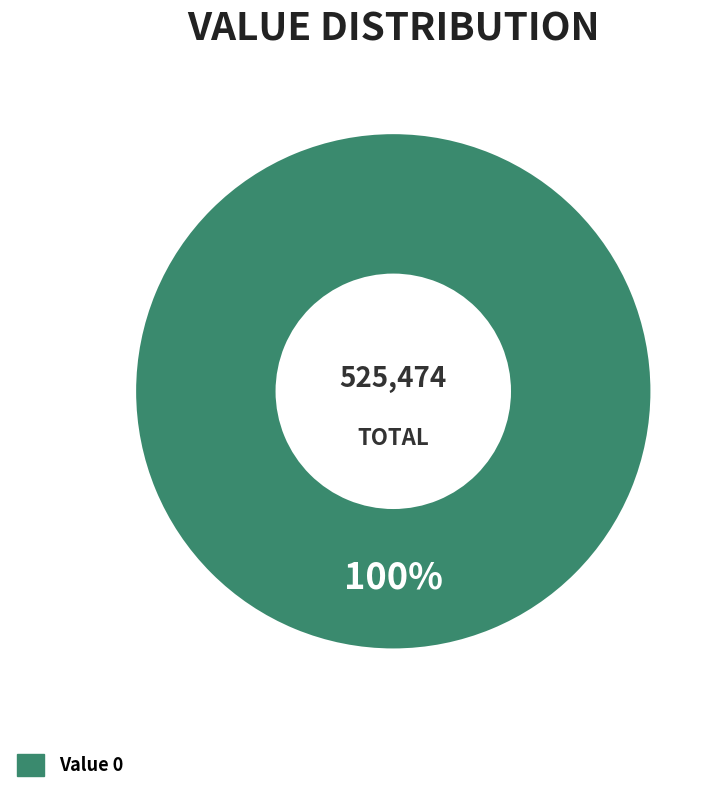

Count the number of slices in the pie.

1